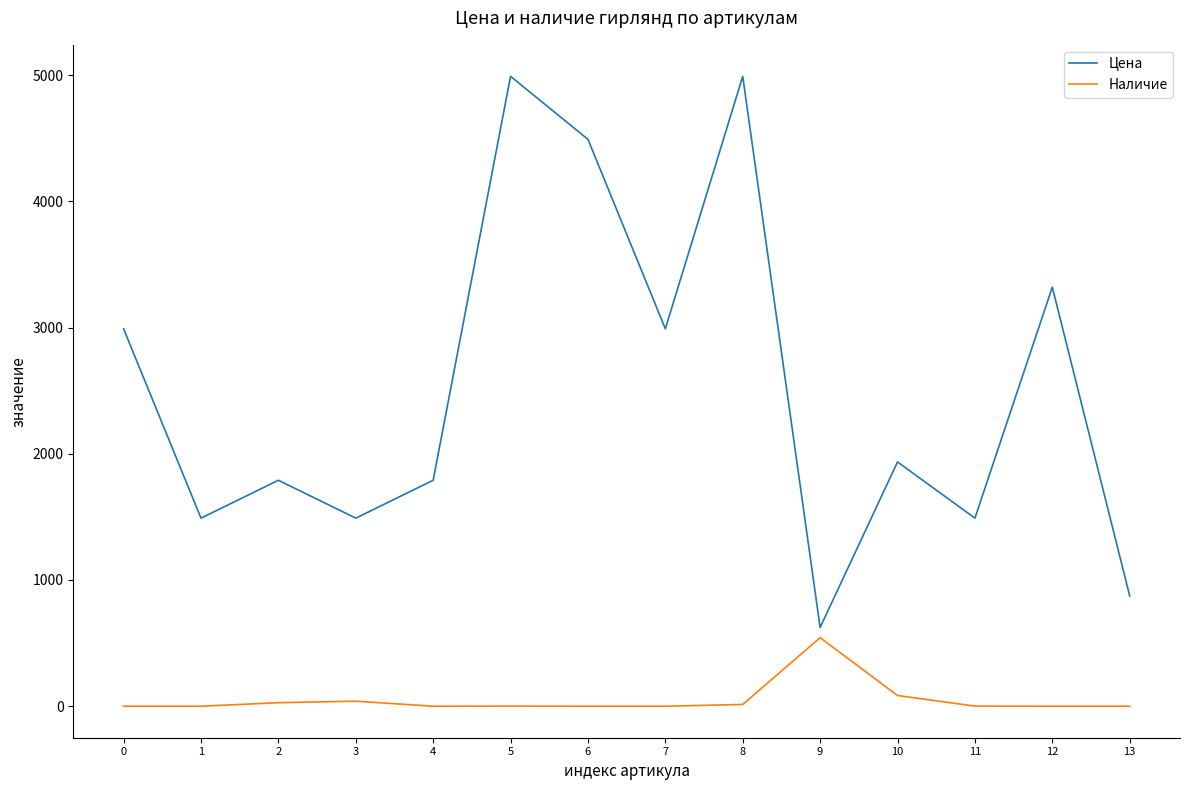

Where does the Наличие series first go above 1?

2